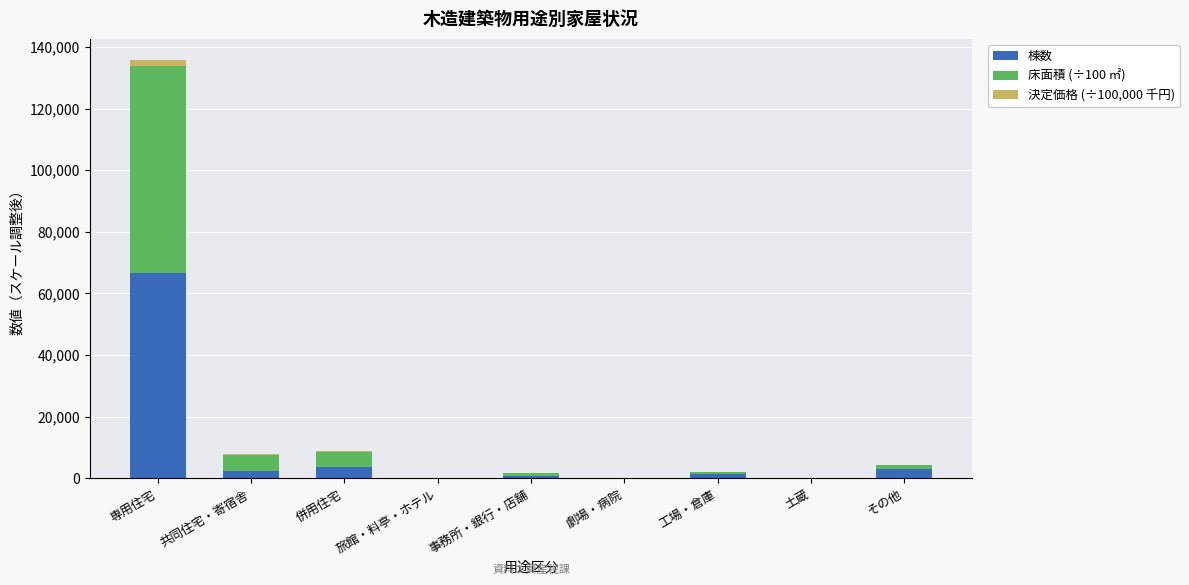

What is the sum of all 棟数 values?

78112.0